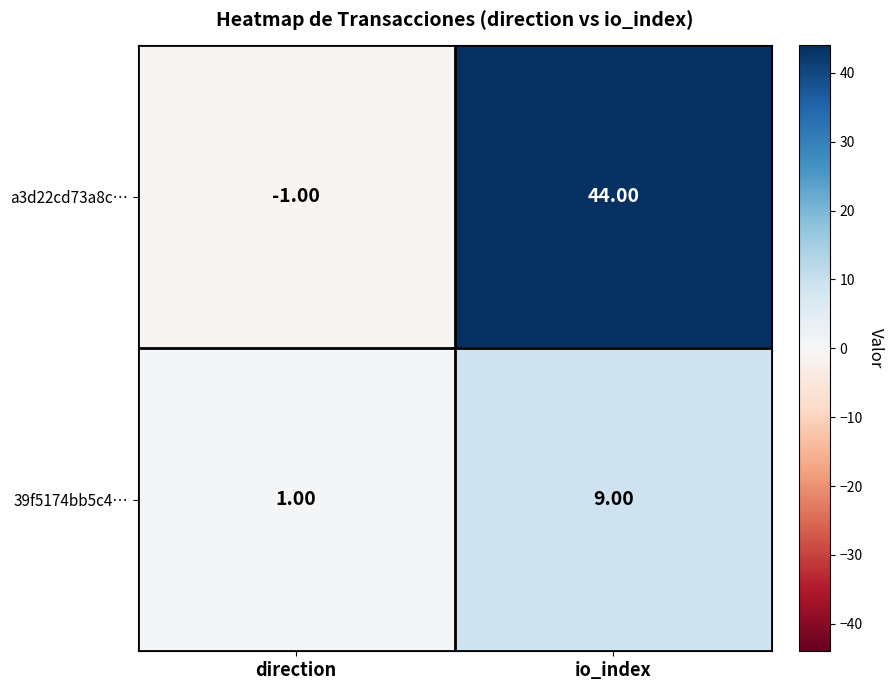

Between direction and io_index, which series saw the biggest shift?

a3d22cd73a8c…